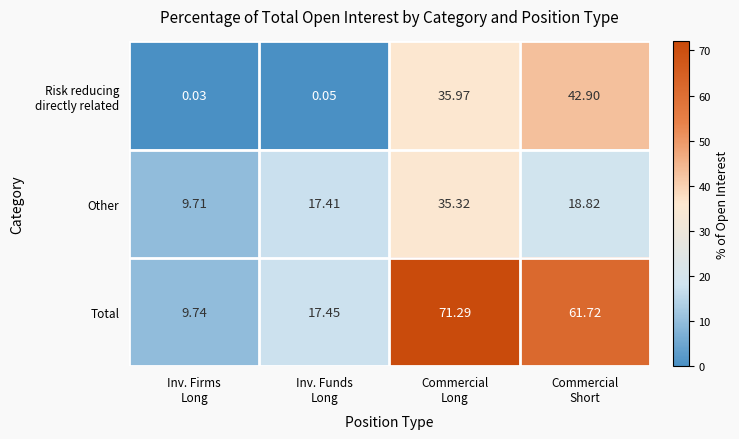

Which series has the largest total across all categories?

Total